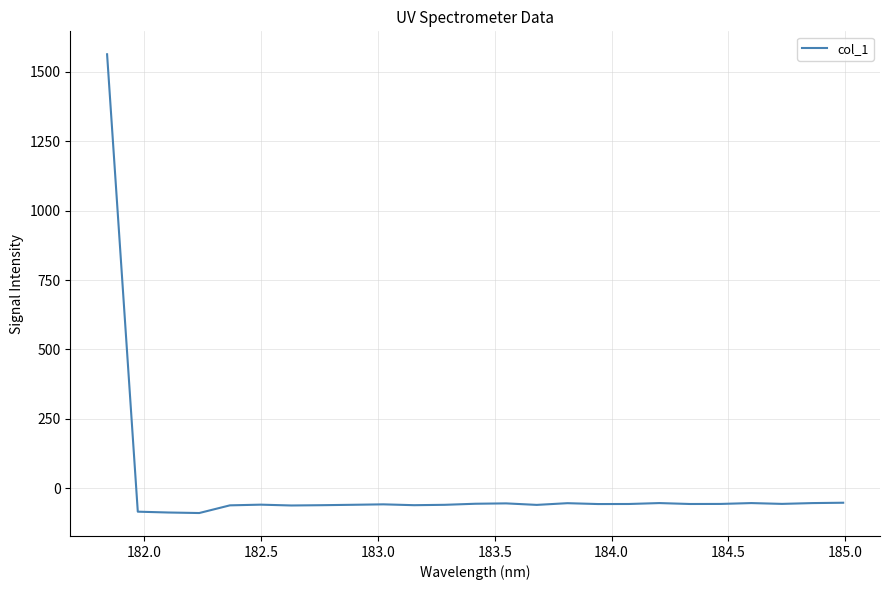

What is the maximum value shown in the chart?

1563.6